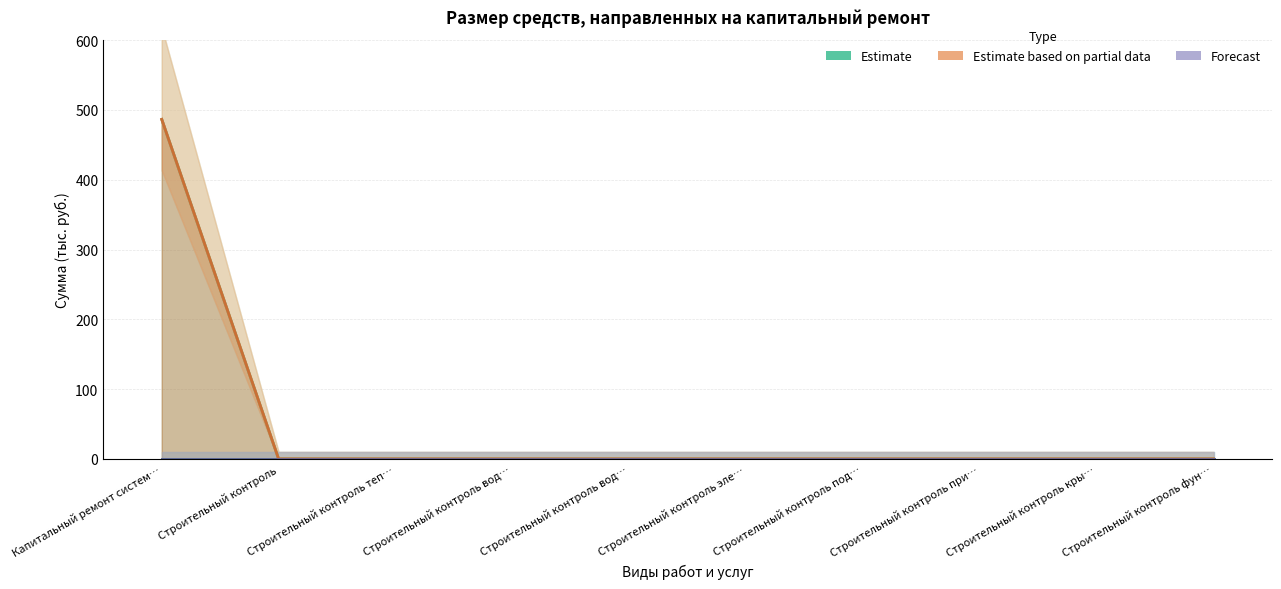

How many lines are shown in the chart?

6